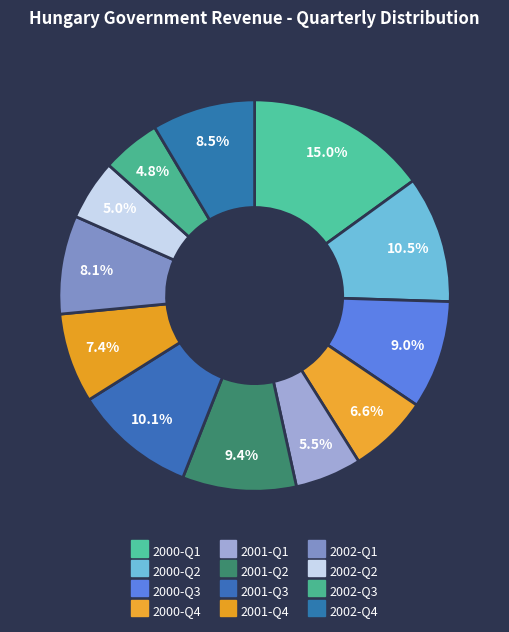

How many slices are in this pie chart?

12